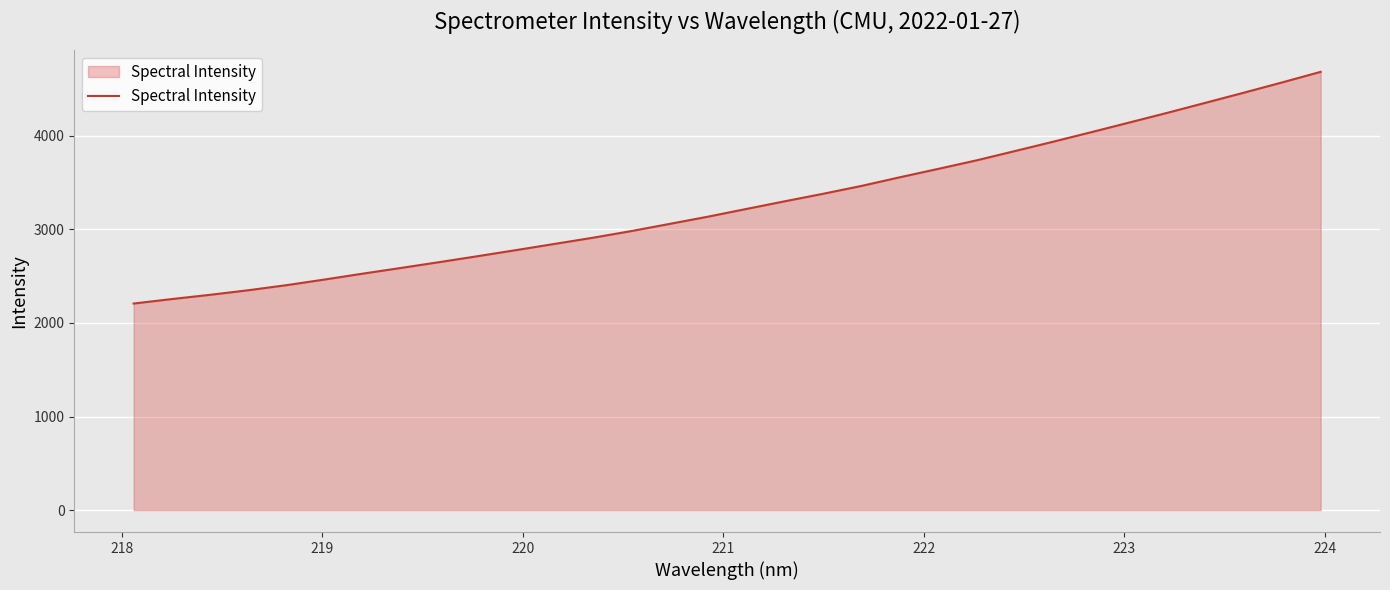

What is the maximum value shown in the chart?

4683.3